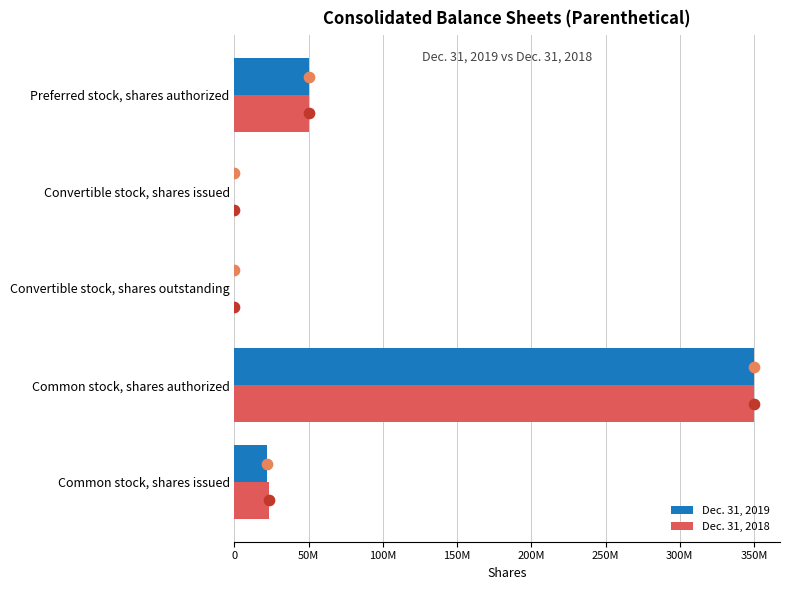

Which series reaches the minimum Y coordinate?

Dec. 31, 2019